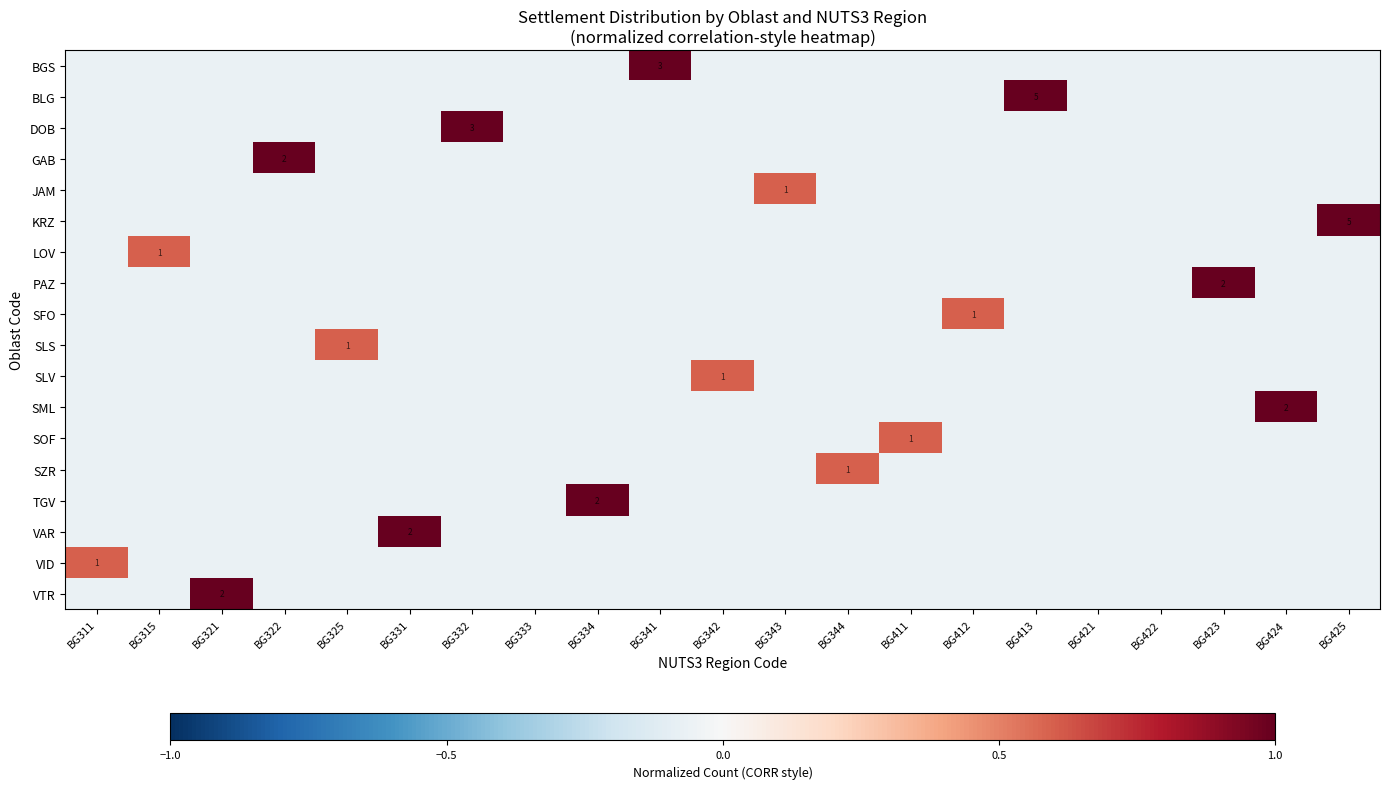

How many categories are shown in the chart?

21